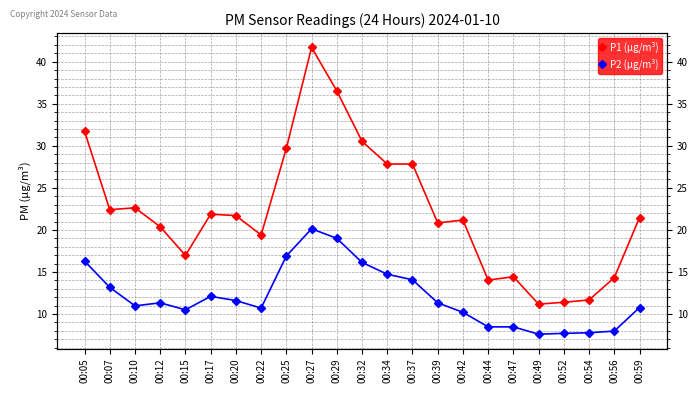

What is the difference between the P1 (µg/m³) values at 00:27 and 00:47?

27.3